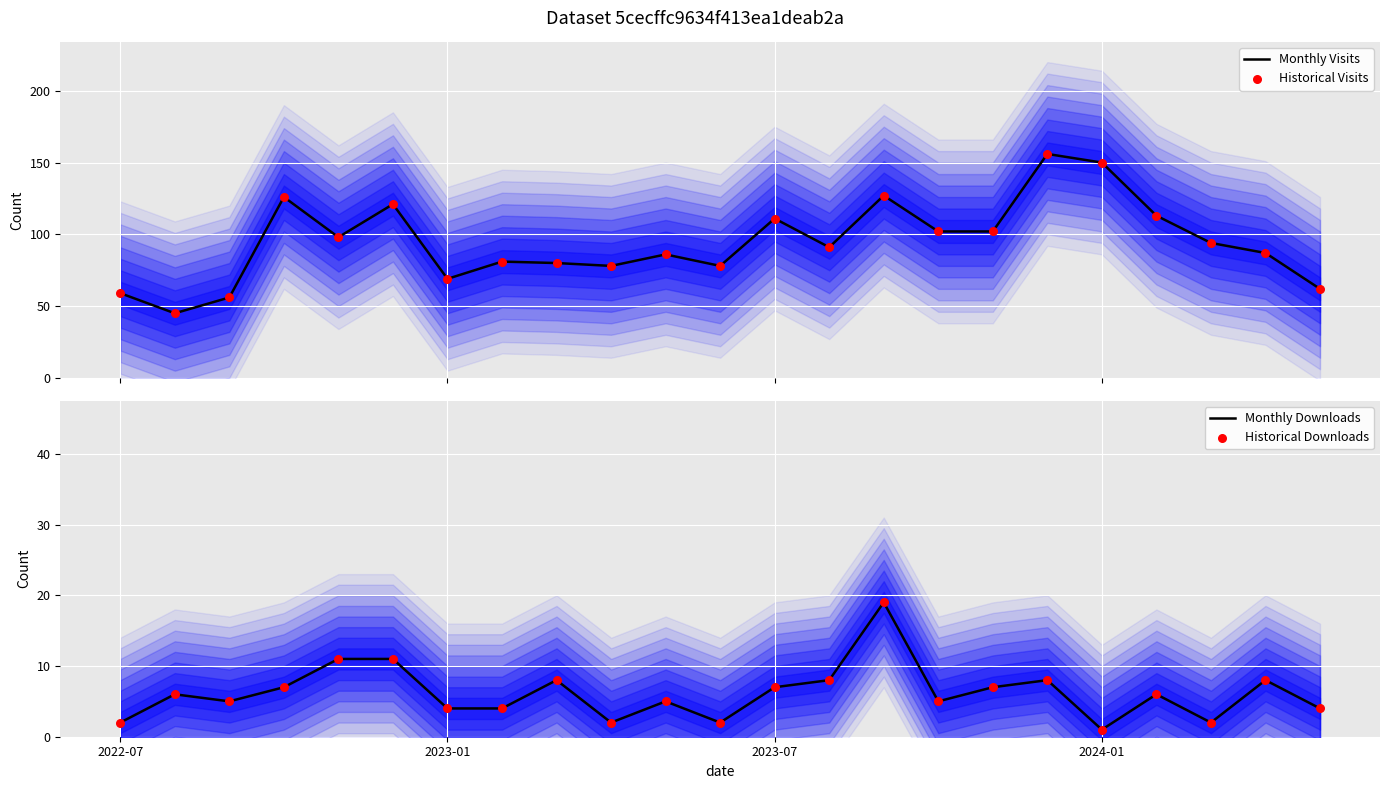

Which series reaches the minimum Y coordinate?

Monthly Downloads